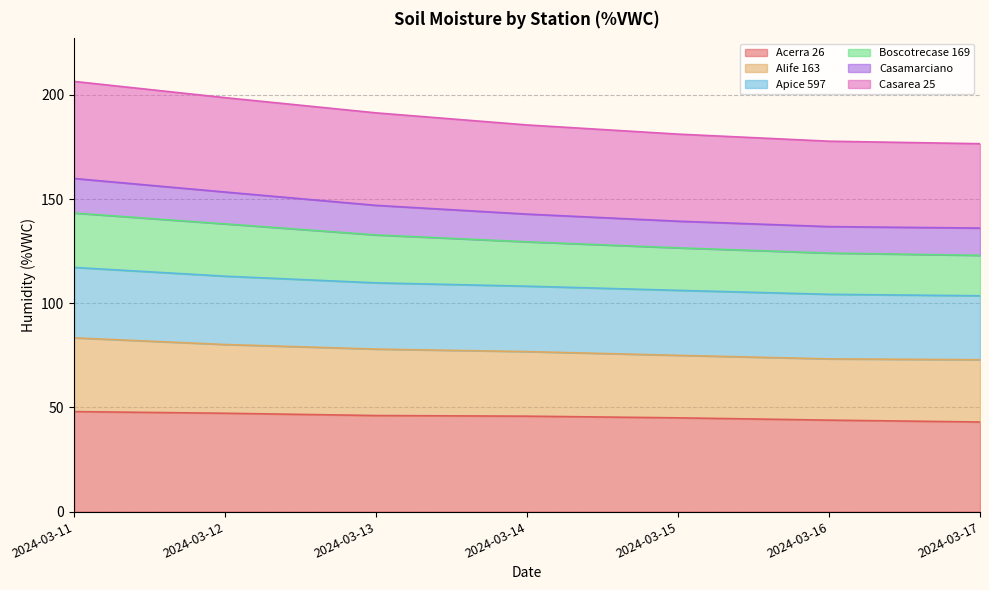

The Acerra 26 series shows 47.2 at 2024-03-12. True or false?

True